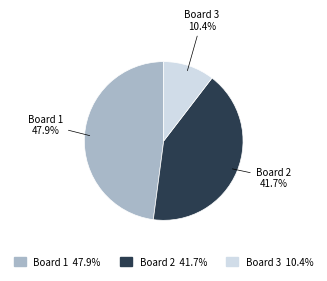

How many segments does this pie chart have?

3